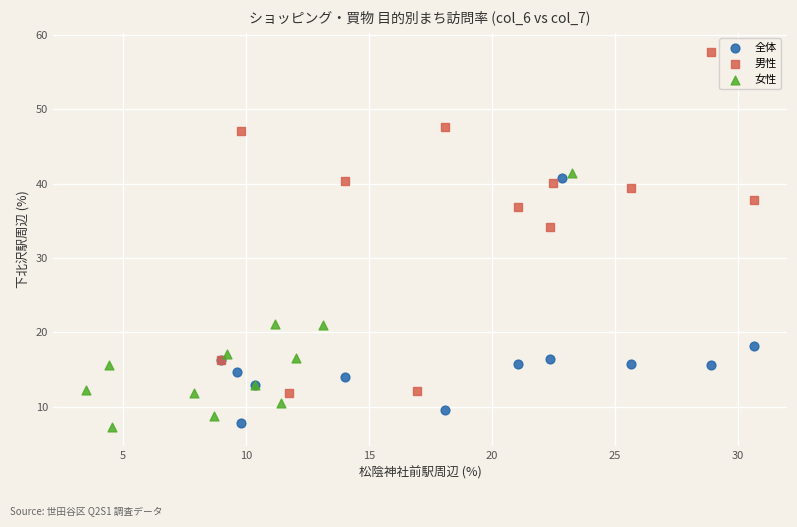

Which series contains the highest Y value?

男性